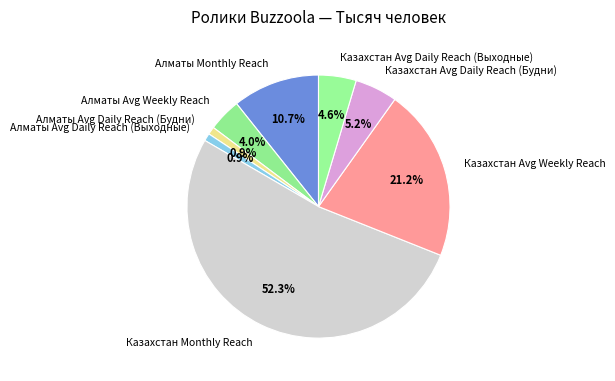

How many segments does this pie chart have?

8